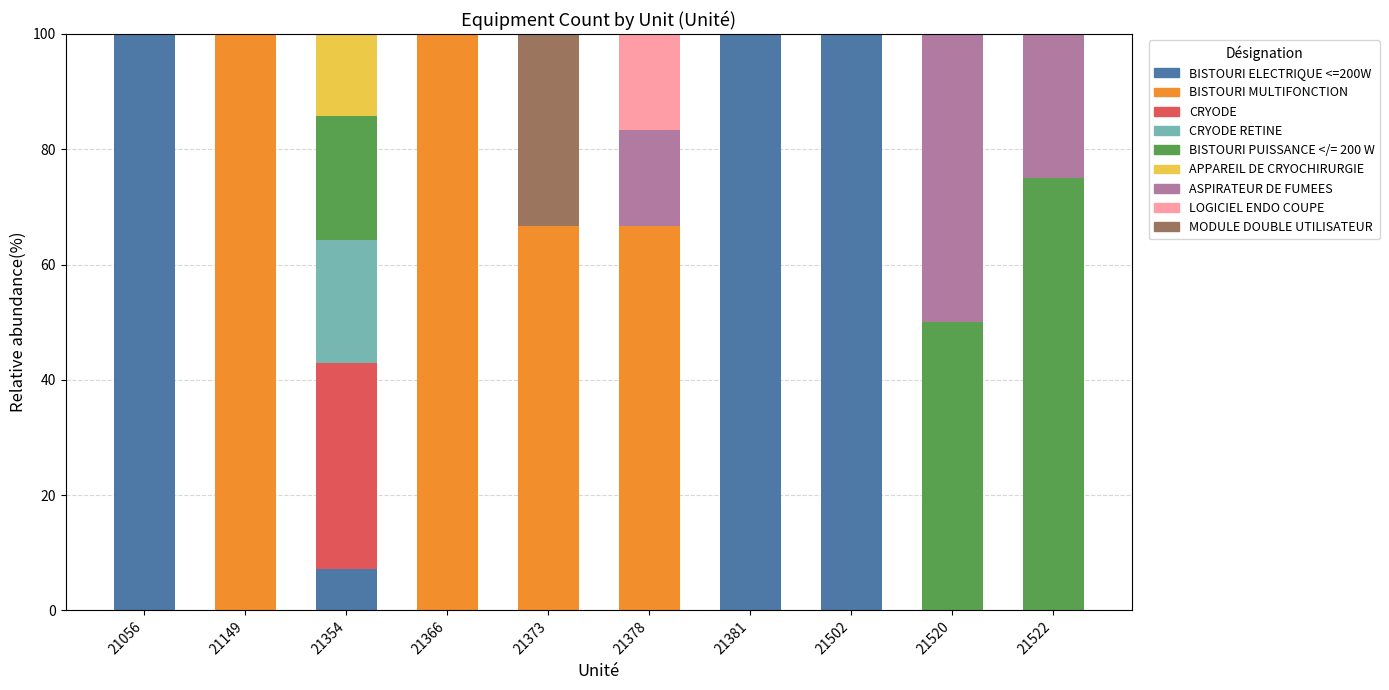

What is the total value across all series at 21354?

100.0